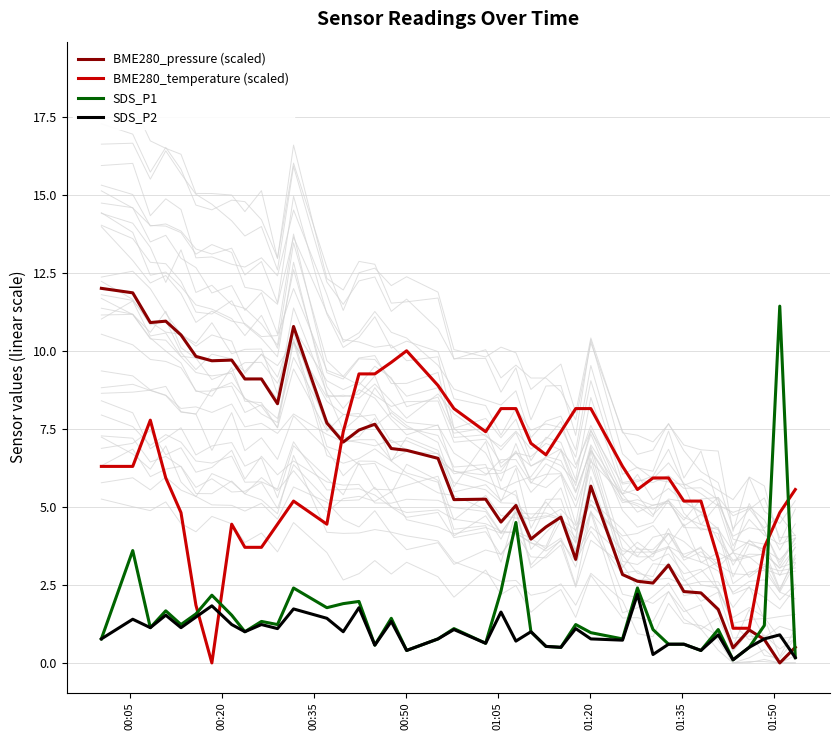

What is the highest value of the SDS_P2 series?

2.2